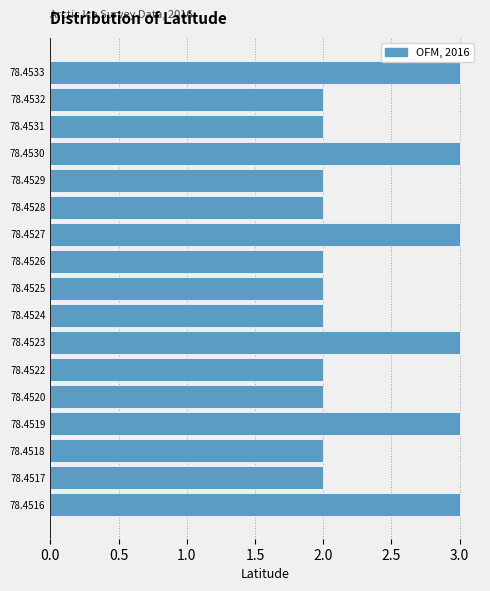

Reading top to bottom, list all the values displayed in this chart.

3	2	2	3	2	2	3	2	2	2	3	2	2	3	2	2	3